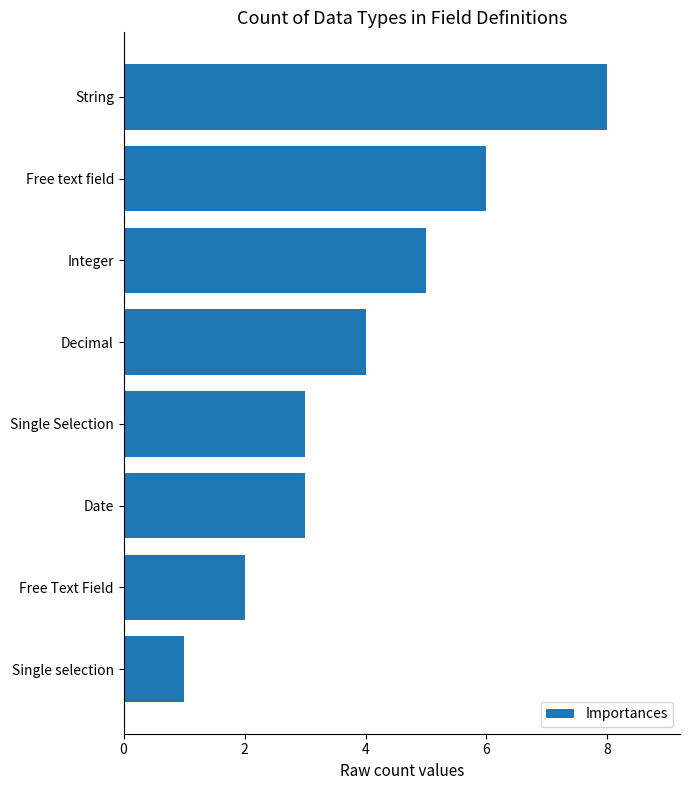

How many data points does each series have?

8